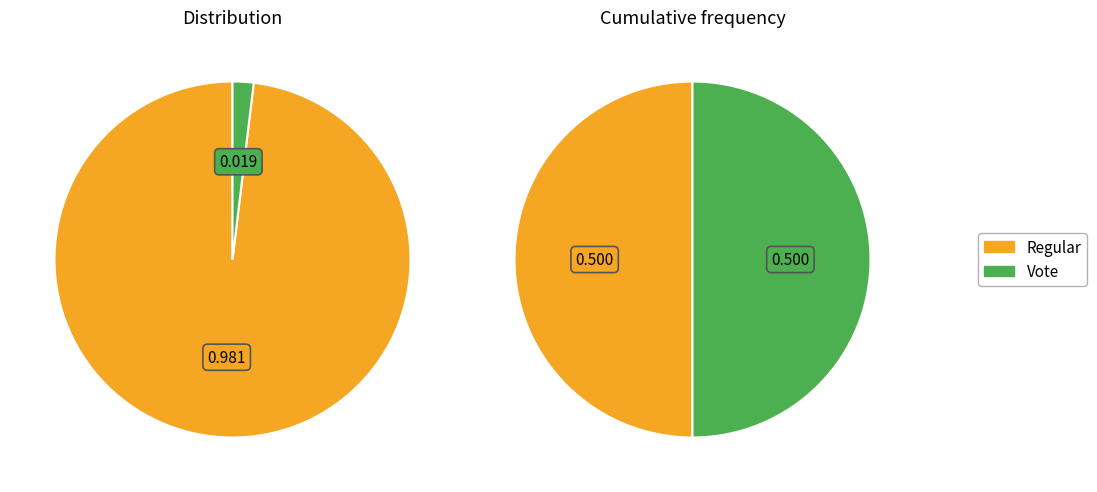

How many slices are in this pie chart?

2